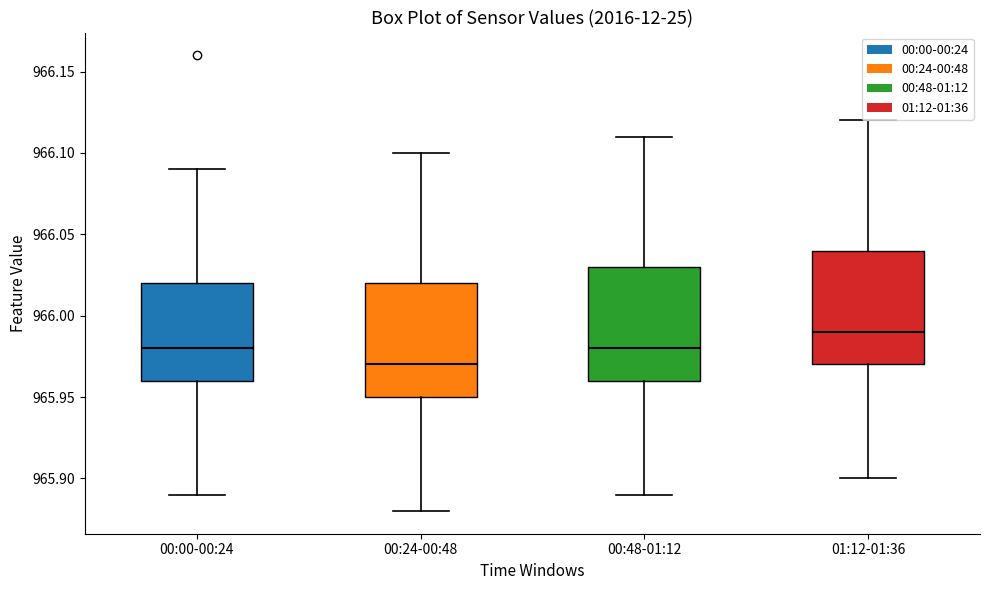

Where does the upper whisker of the box for 01:12-01:36 end on the y-axis? The values are not printed on the chart, so give them approximately, as read against the axis.

966.12